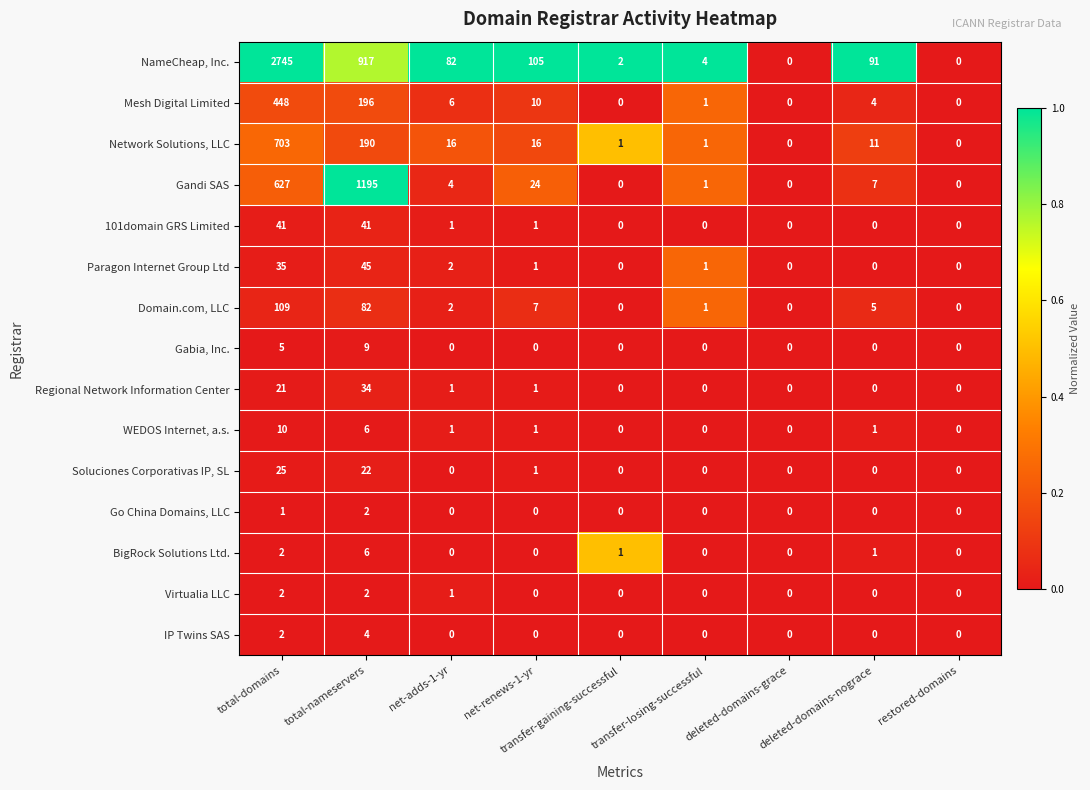

What is the difference between the maximum and minimum values in the IP Twins SAS series?

4